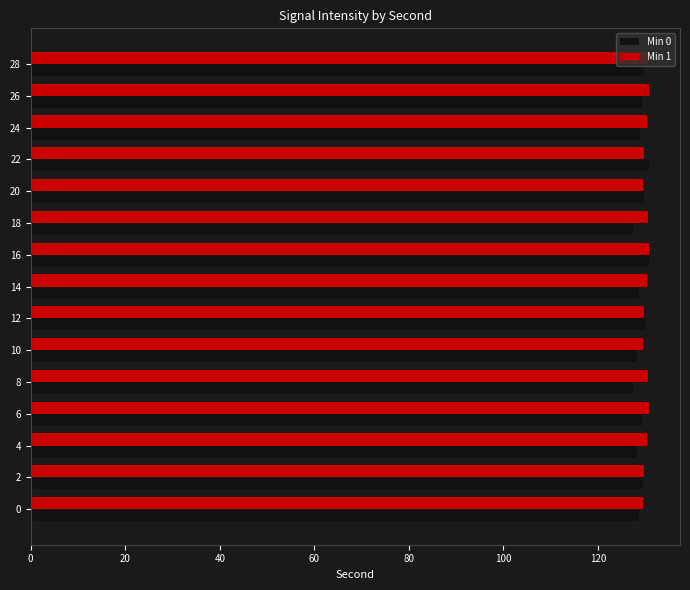

What is the maximum value for Min 0?

130.8